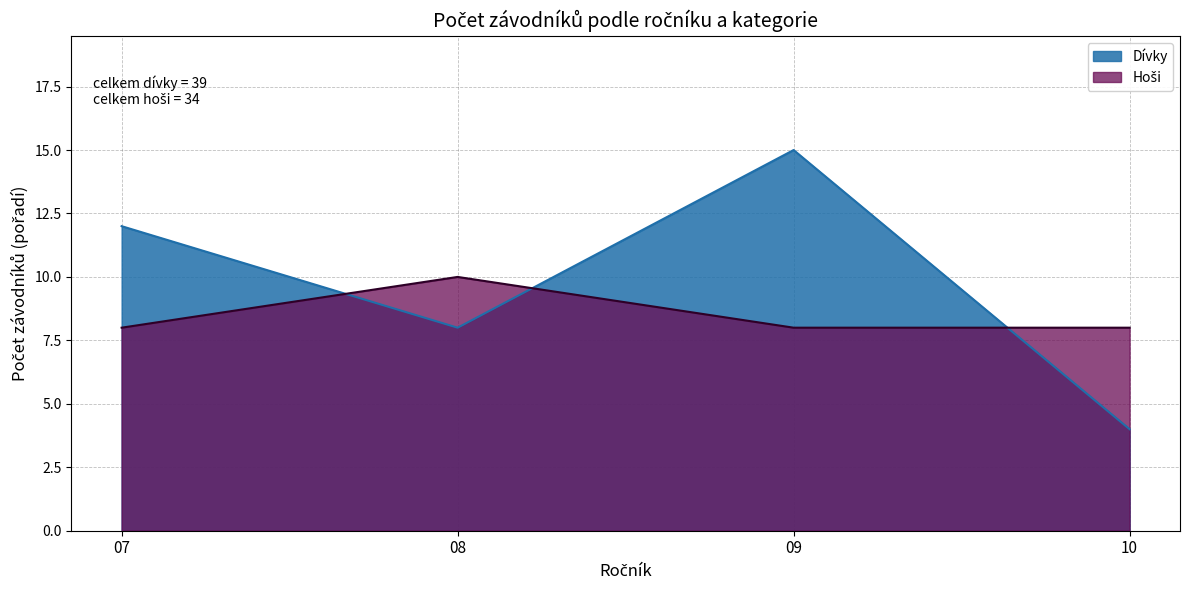

Where is Dívky nearest to the value 9?

08